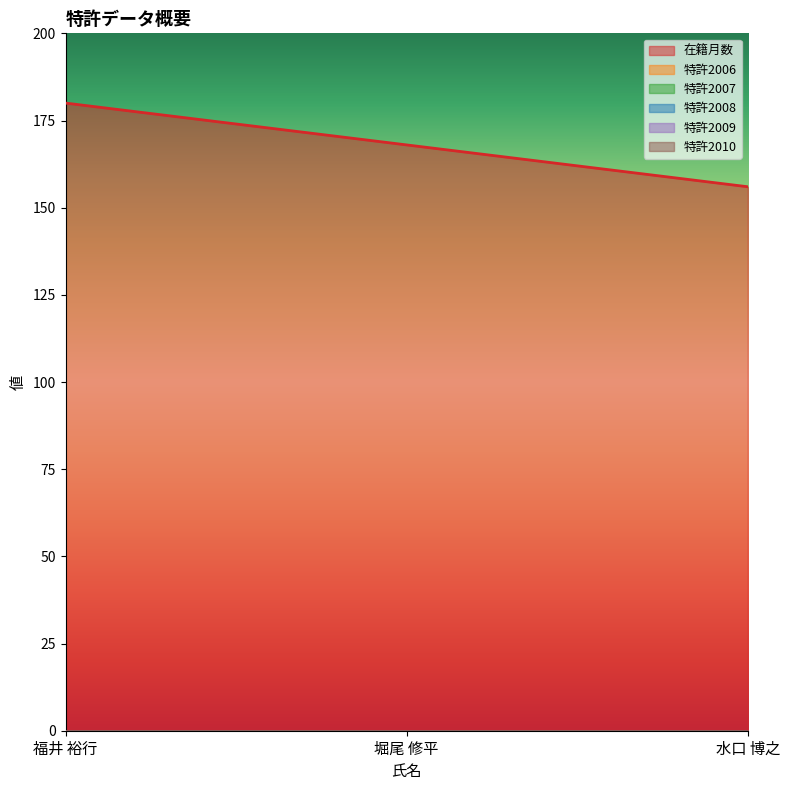

Which series changed the most between 福井 裕行 and 水口 博之?

在籍月数